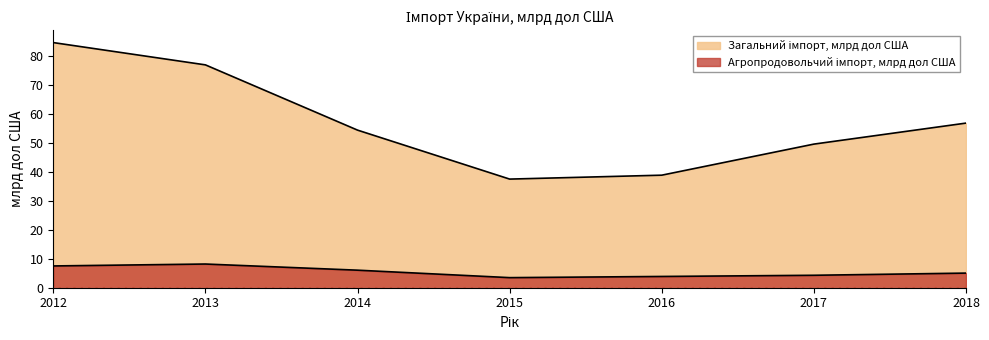

Rank the series by their average value, from lowest to highest.

Агропродовольчий імпорт, млрд дол США, Загальний імпорт, млрд дол США